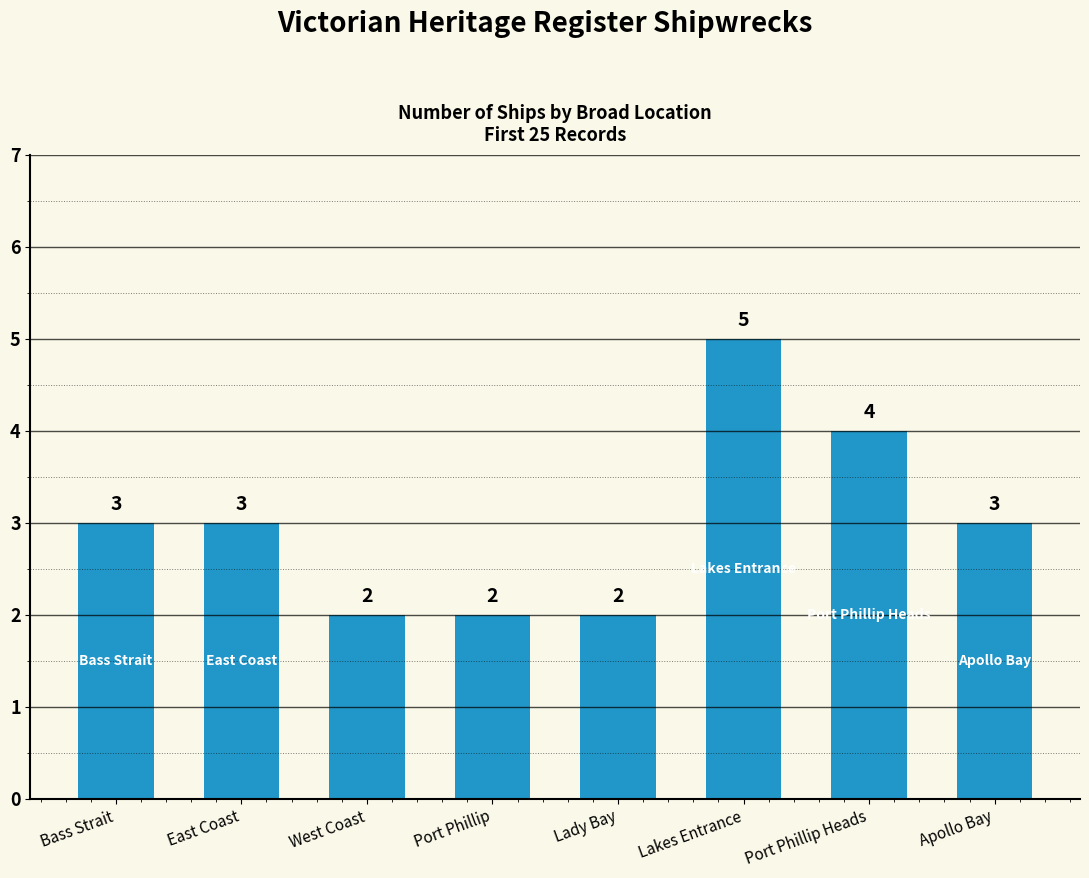

Which category has the highest value across all series?

Lakes Entrance